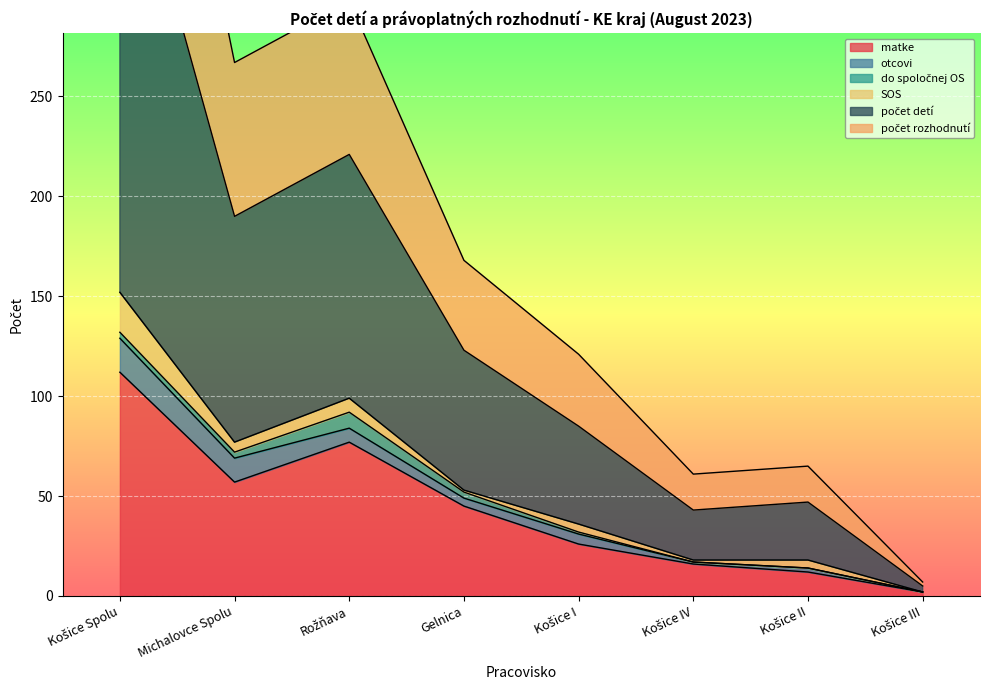

True or false: matke and počet detí intersect in this chart.

False